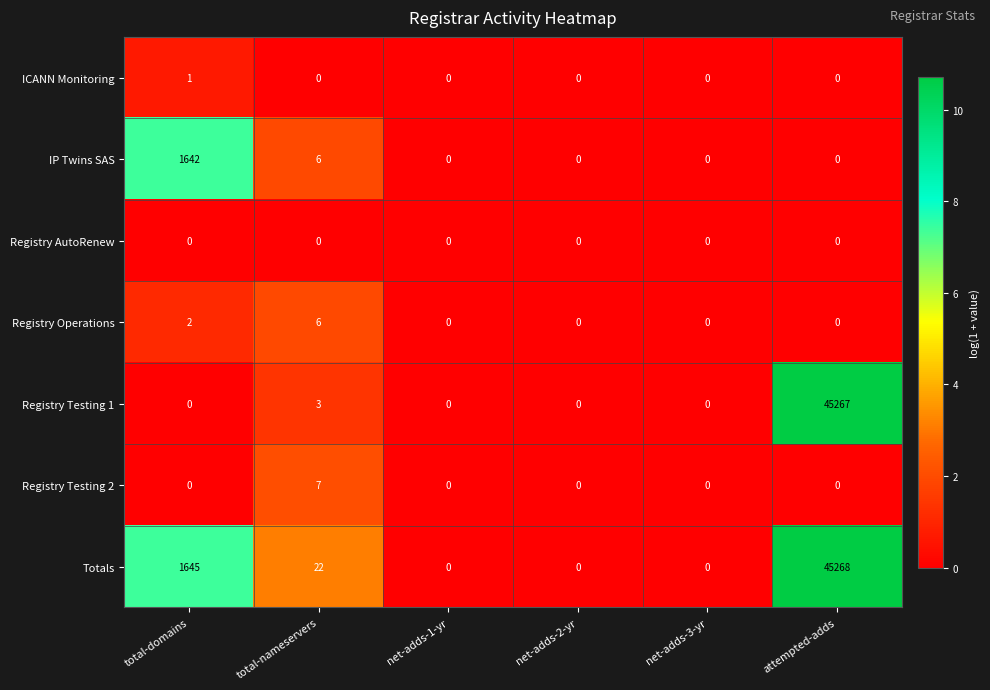

Rank the series by their maximum value, from highest to lowest.

Totals, Registry Testing 1, IP Twins SAS, Registry Testing 2, Registry Operations, ICANN Monitoring, Registry AutoRenew